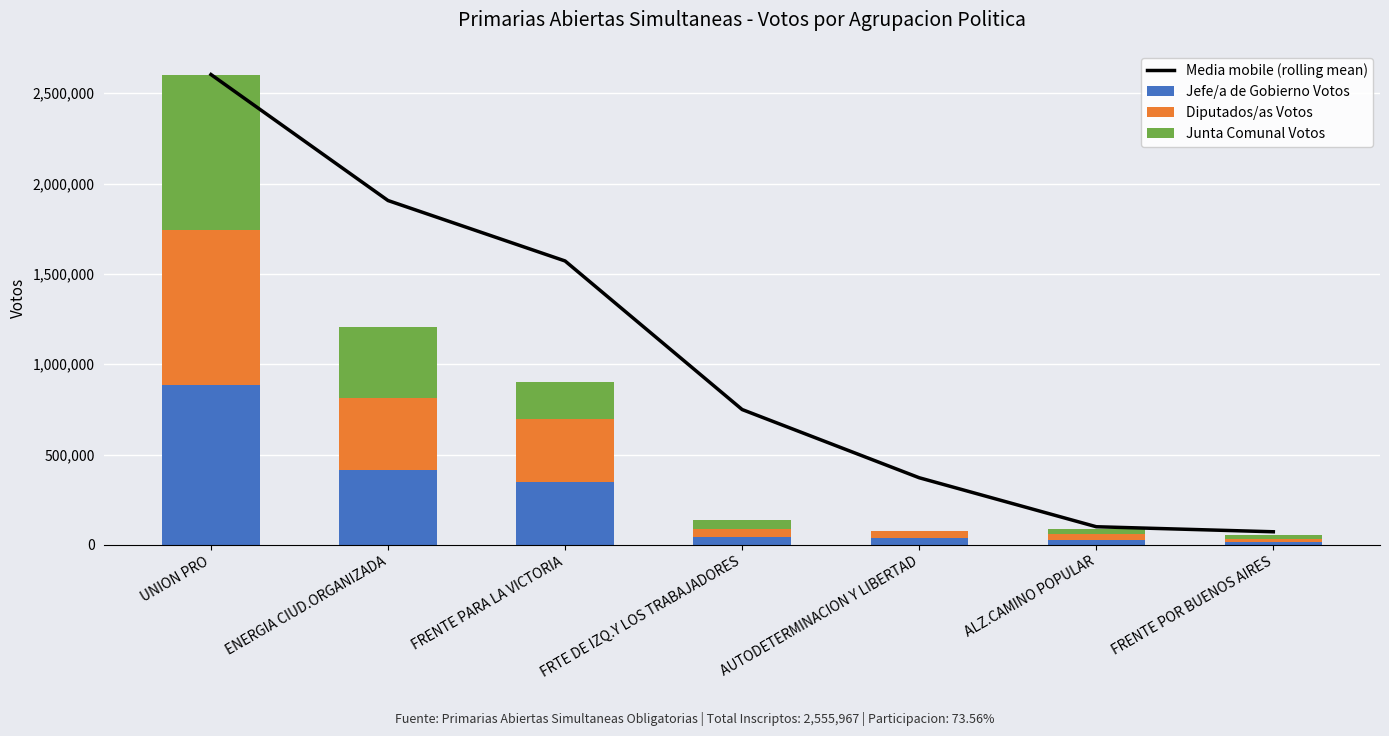

Which series has the widest spread of values?

Media mobile (rolling mean)